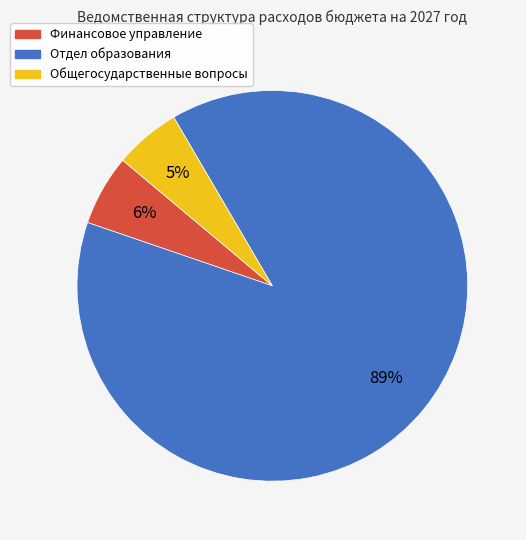

Is the sum of Общегосударственные вопросы and Финансовое управление greater than half?

No